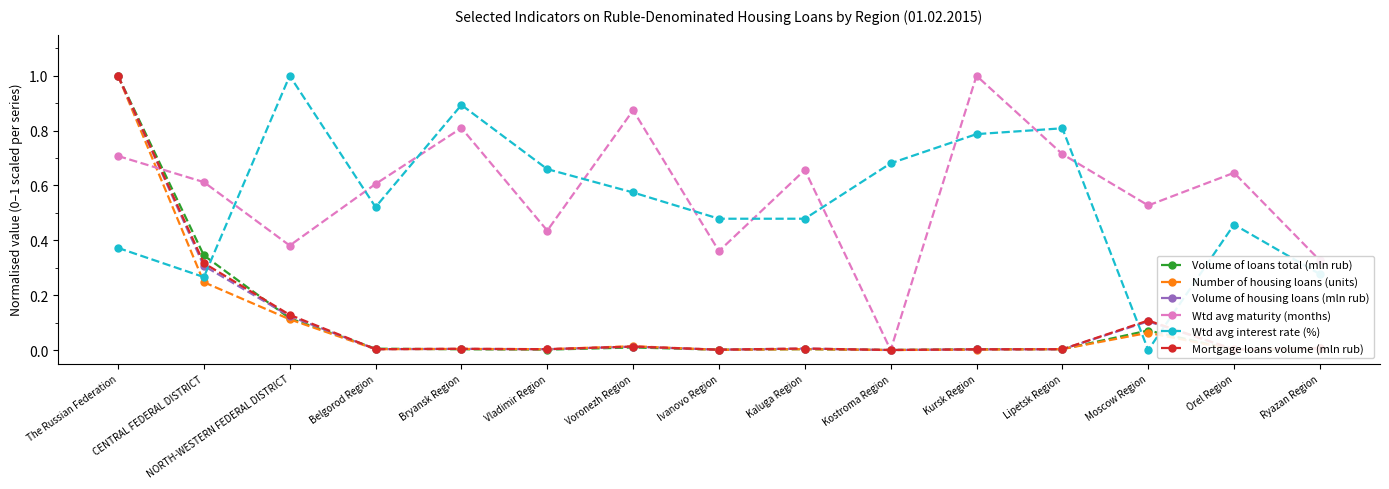

What is the maximum value shown in the chart?

1.0